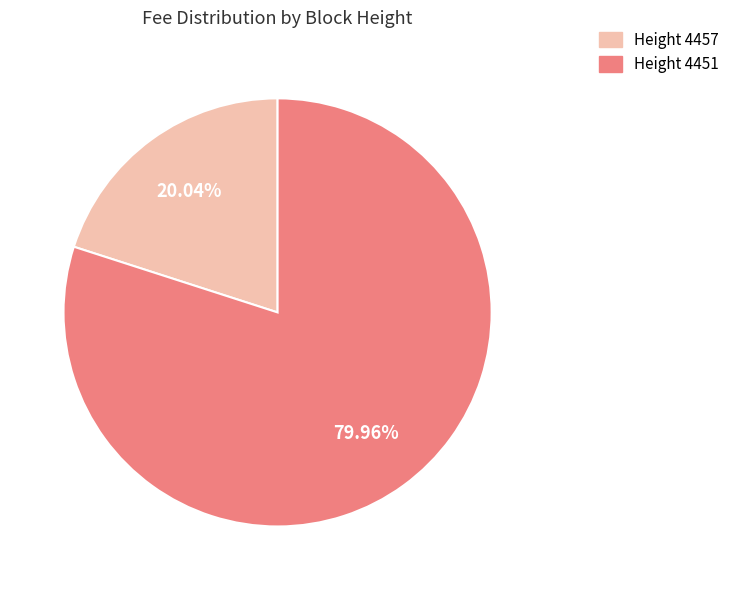

Which has a higher value, Height 4457 or Height 4451?

Height 4451